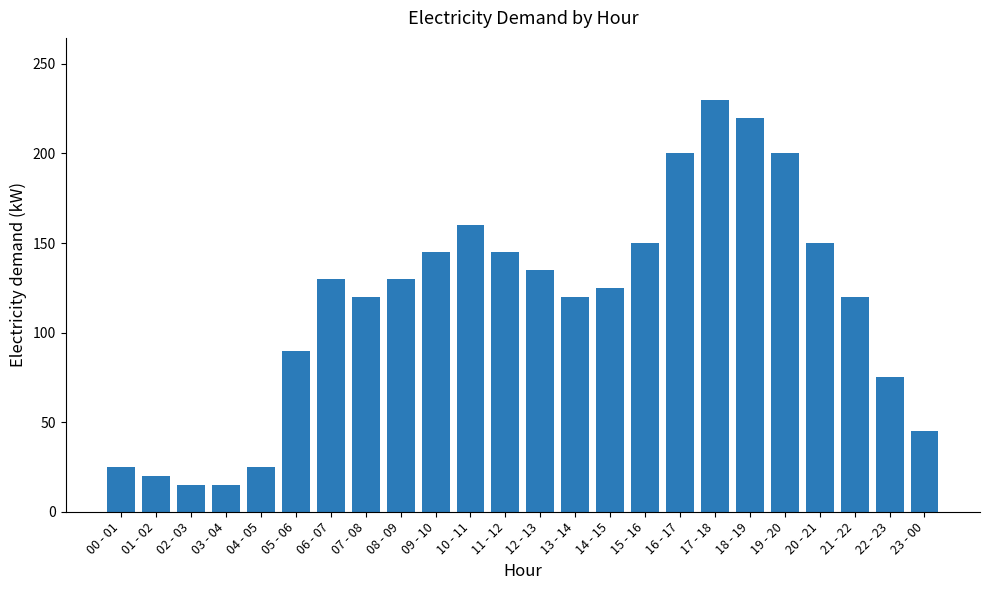

What is the label of the 15th bar from the left?

14 - 15